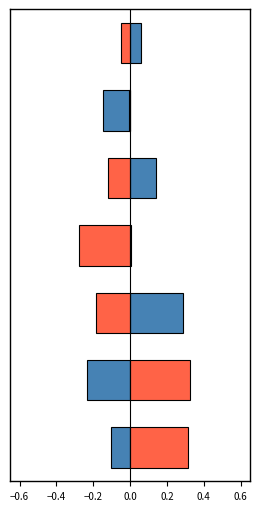

Reading right to left, extract all data points from this chart.

Энерг. ценность, ккал: -0.1	-0.2	0.3	0.0	0.1	-0.1	0.1
Белки: 0.3	0.3	-0.2	-0.3	-0.1	-0.0	-0.0